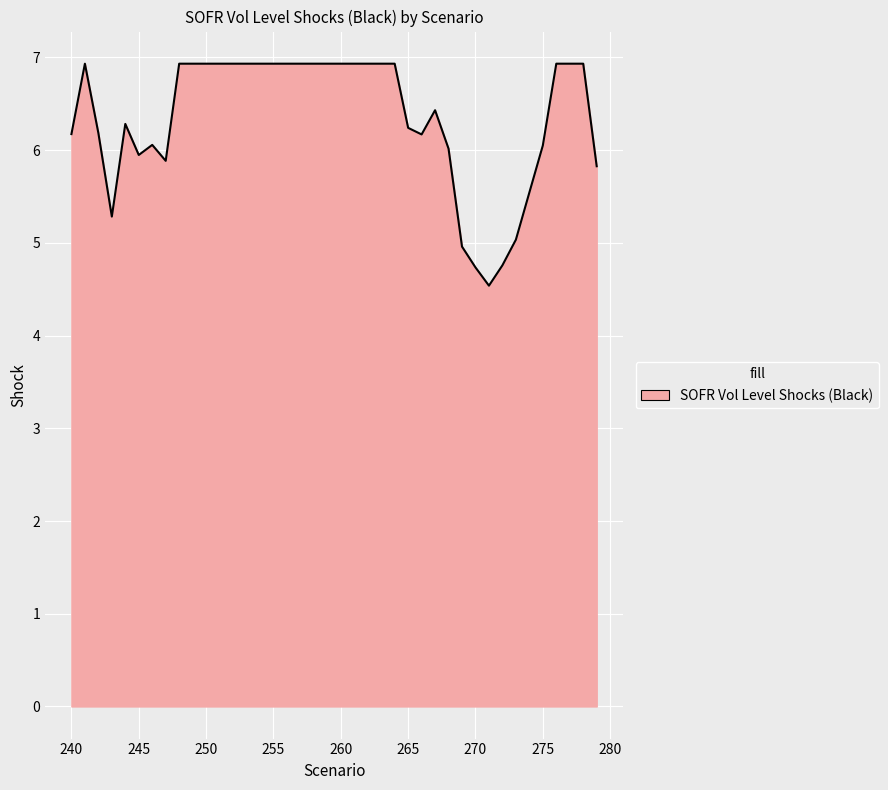

What is the minimum value shown in the chart?

4.5